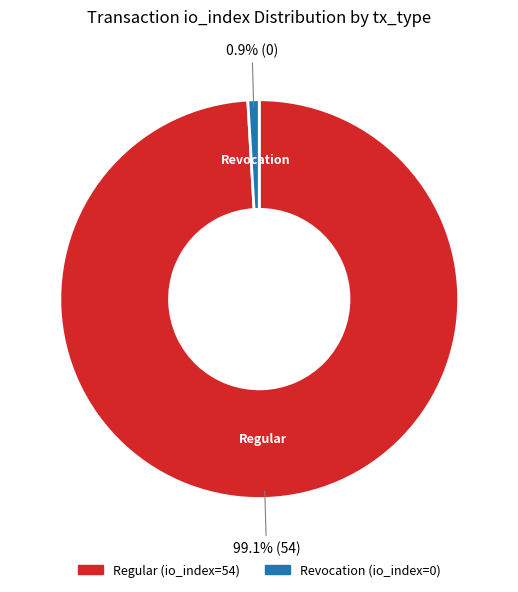

Rank the categories by value from lowest to highest.

Revocation (io_index=0), Regular (io_index=54)